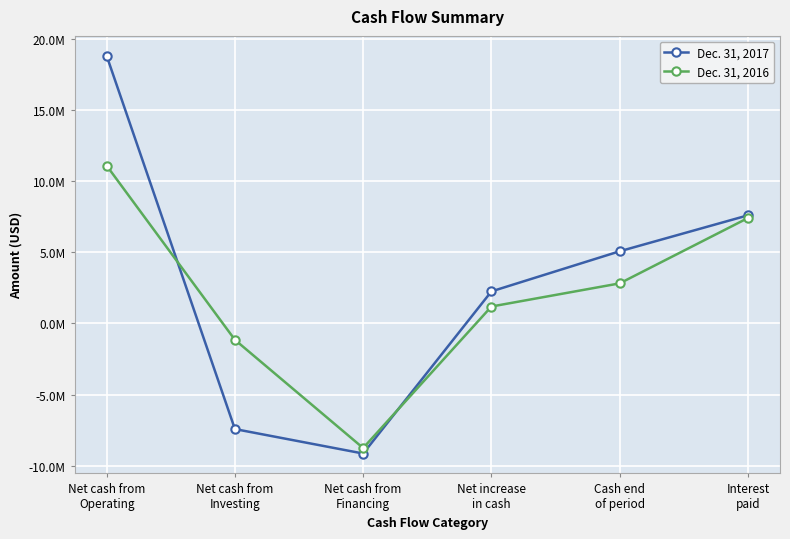

Where is Dec. 31, 2016 nearest to the value 1171500?

Net increase
in cash